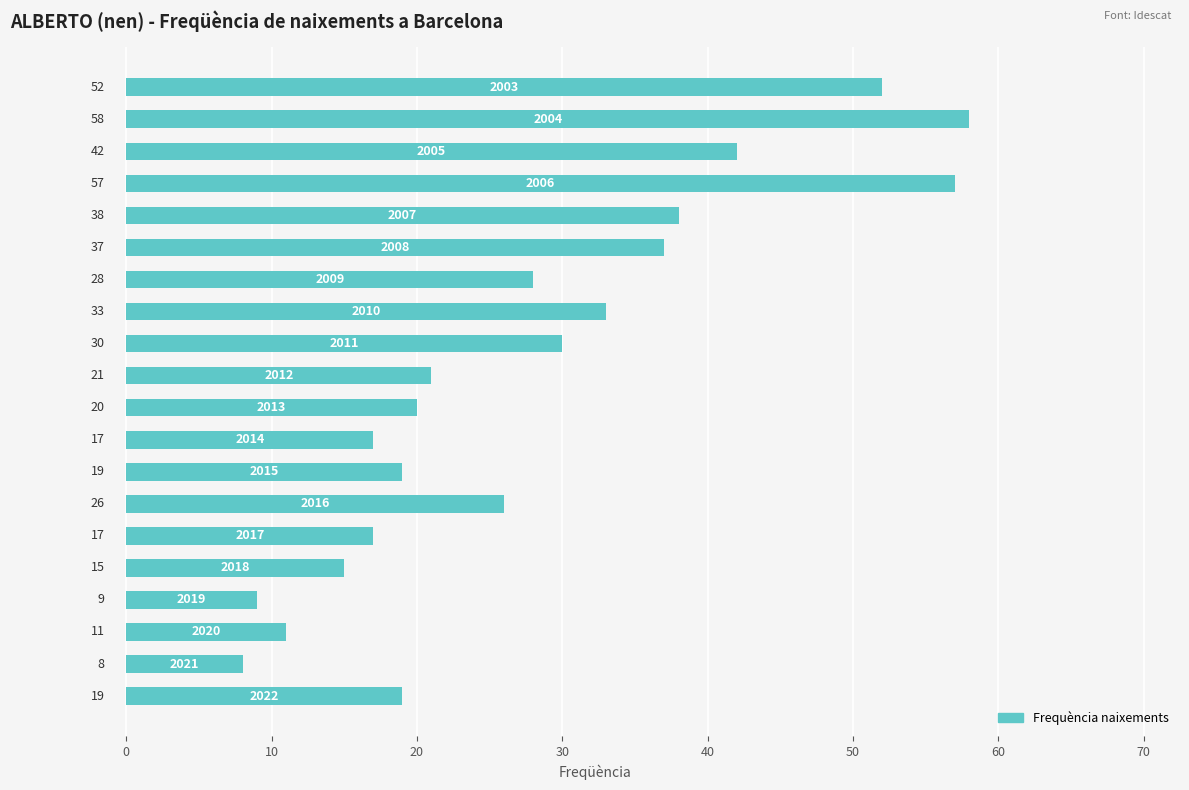

How many data points are less than 26?

10